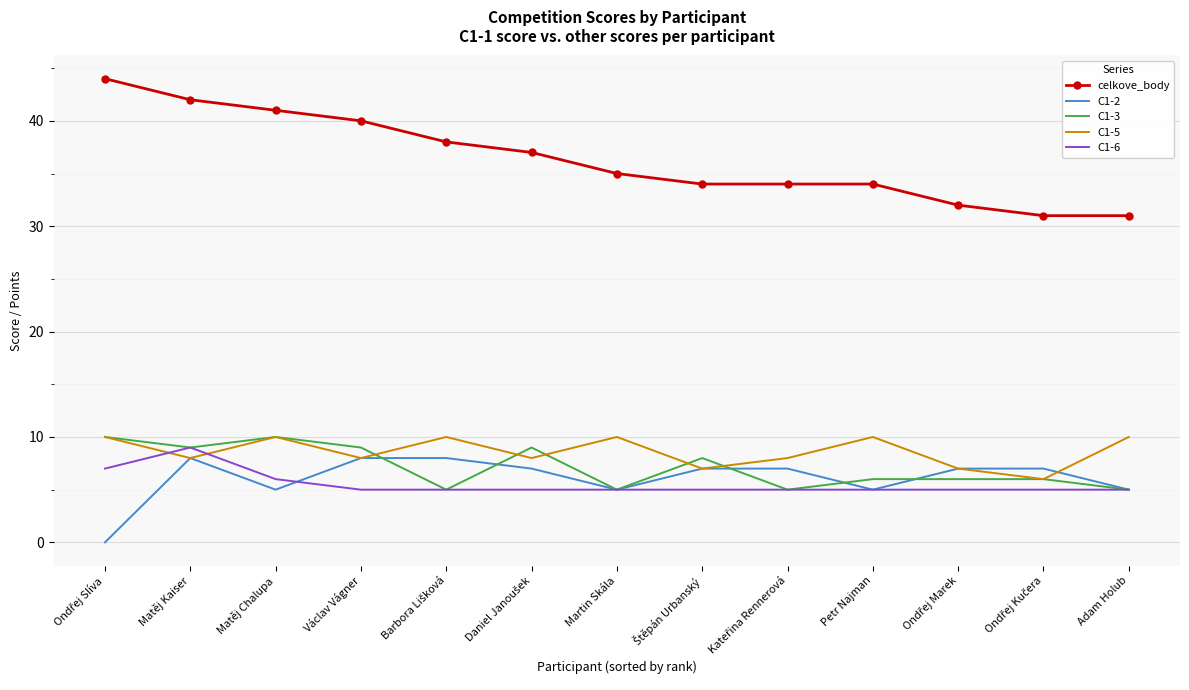

True or false: celkove_body and C1-2 intersect in this chart.

False